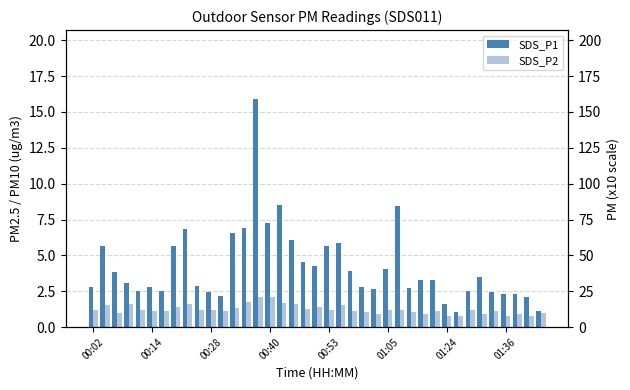

Which series has the largest total across all categories?

SDS_P1